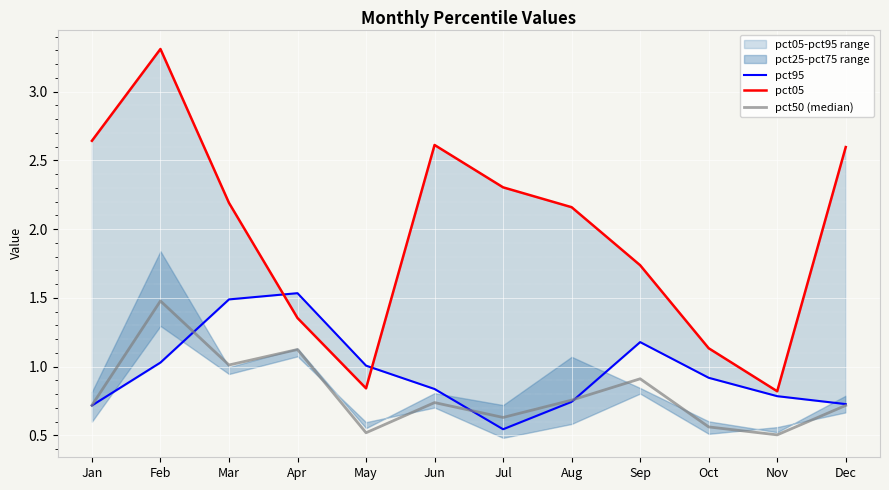

What is the highest value of the pct50 (median) series?

1.5